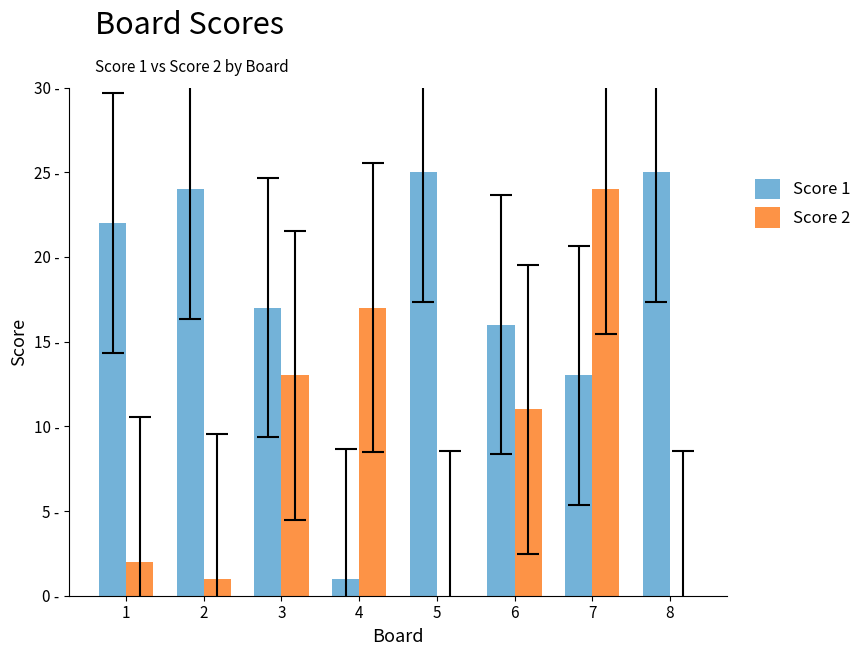

Are the bars grouped side by side (vs. stacked)?

Yes